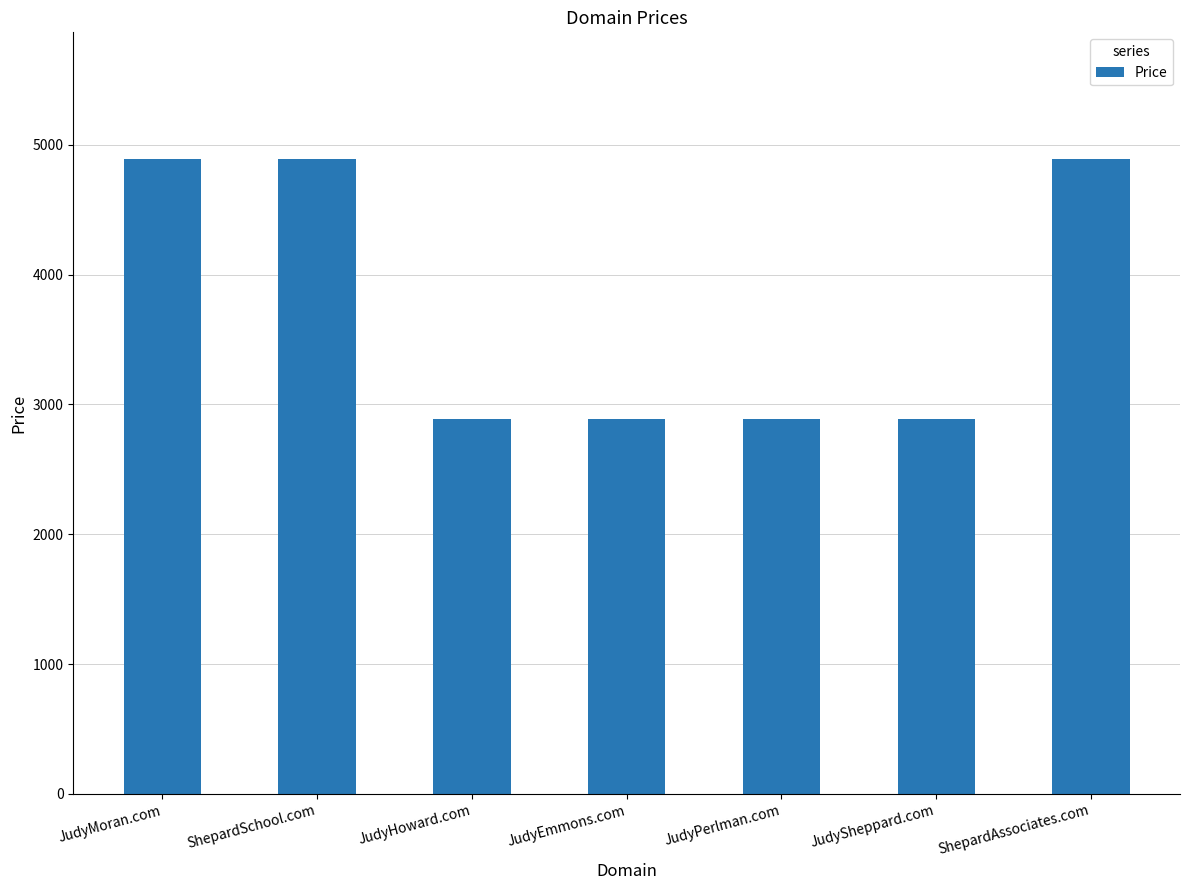

Reading left to right, extract all data points from this chart.

4888	4888	2888	2888	2888	2888	4888